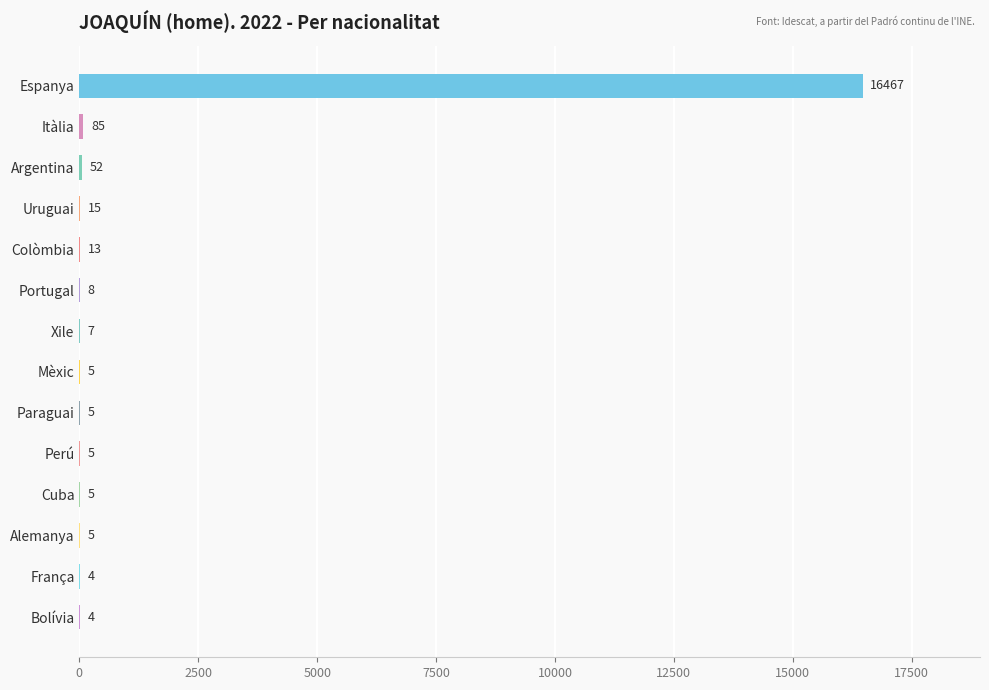

At which label is the value closest to 8235?

Itàlia